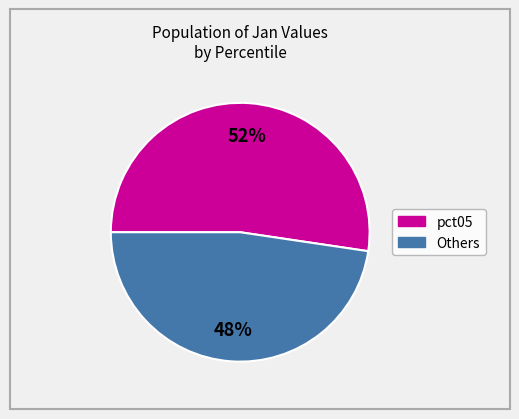

Count the number of slices in the pie.

2